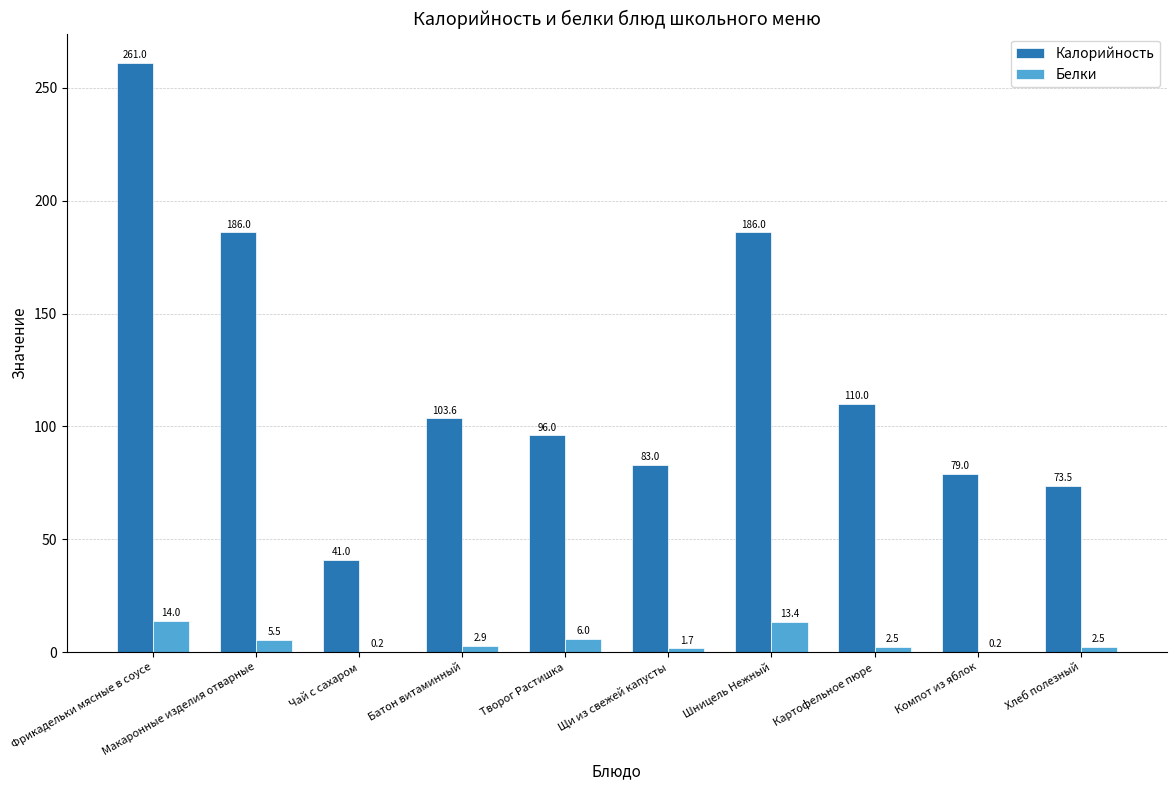

What is the sum of the Белки values at Компот из яблок and Хлеб полезный?

2.7